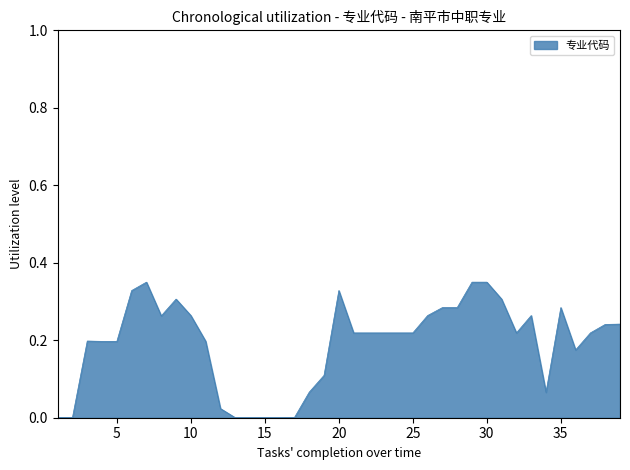

What is the greatest value displayed?

0.3